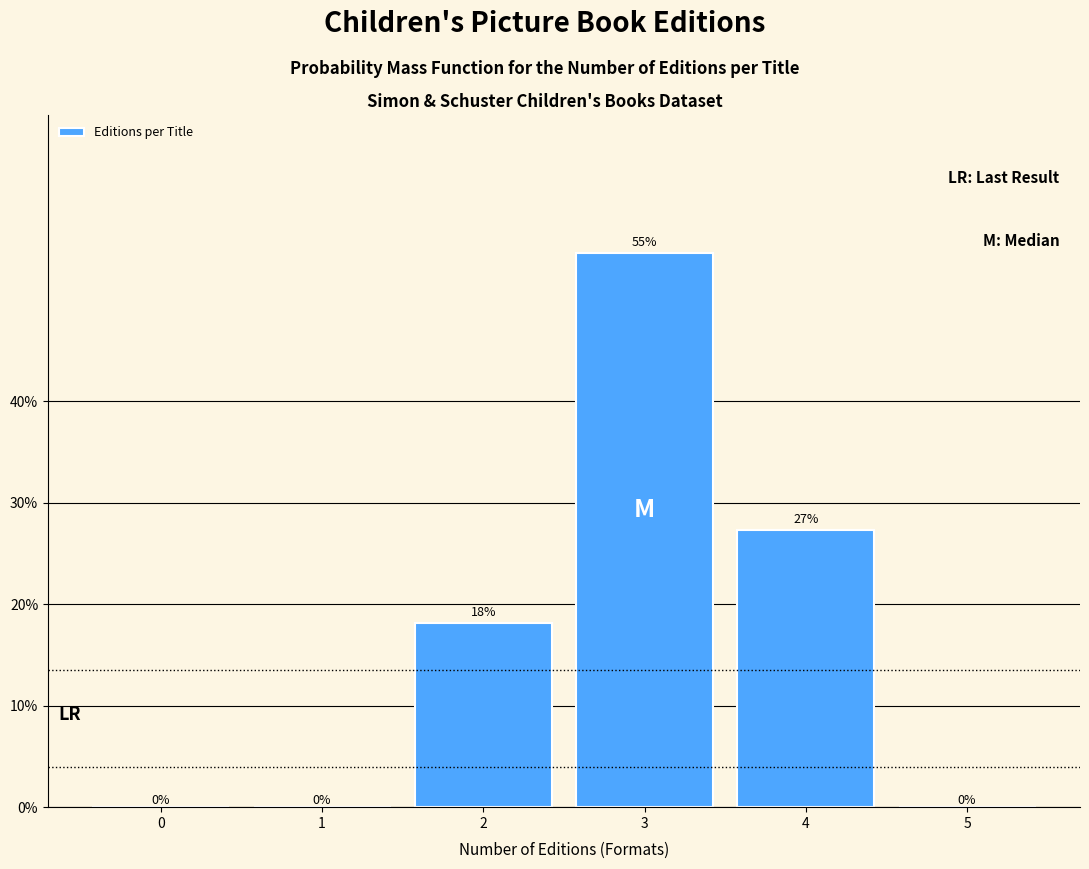

Are the bars horizontal?

No